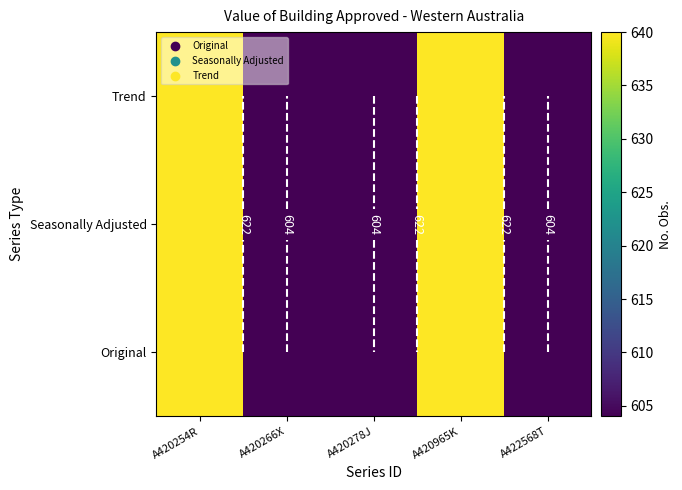

At which category is the sum across all series the highest?

A420254R